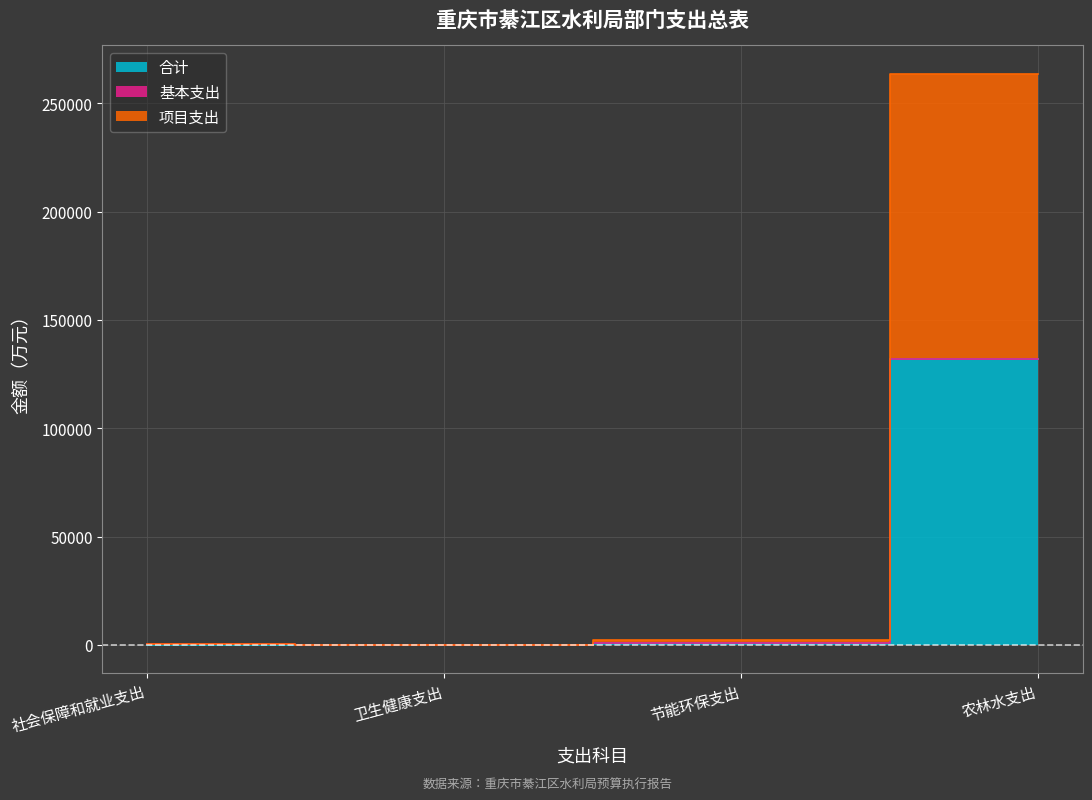

What is the label of the 1st point from the left?

社会保障和就业支出